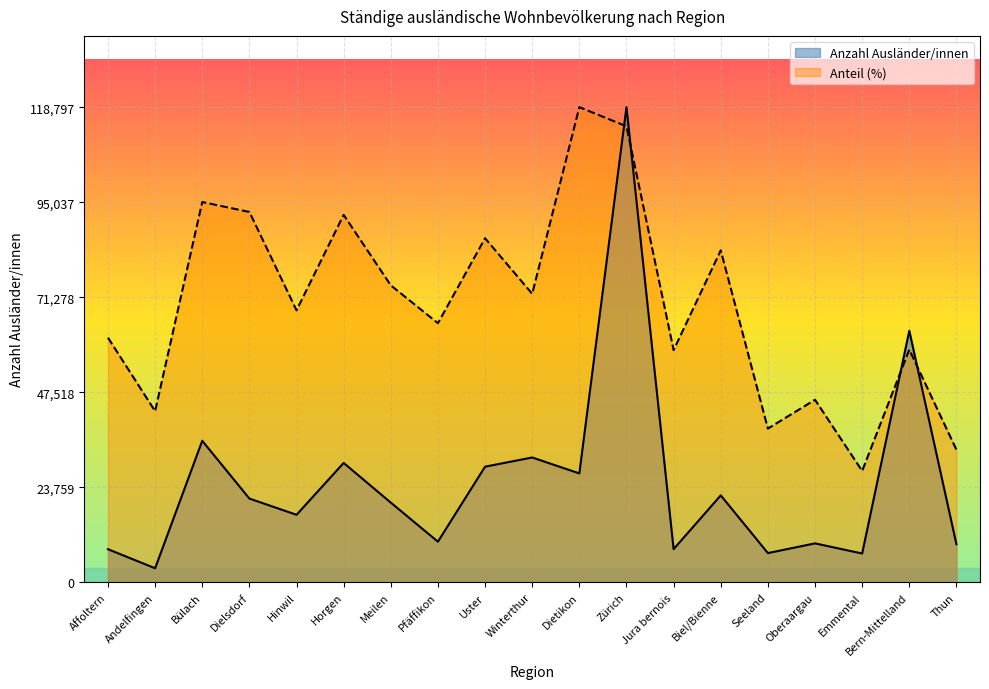

The value of Anzahl Ausländer/innen at Emmental is 7203.0. True or false?

True